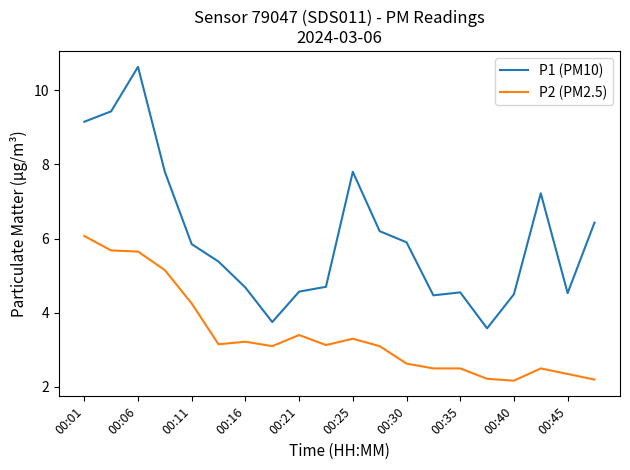

True or false: P2 (PM2.5) and P1 (PM10) intersect in this chart.

False